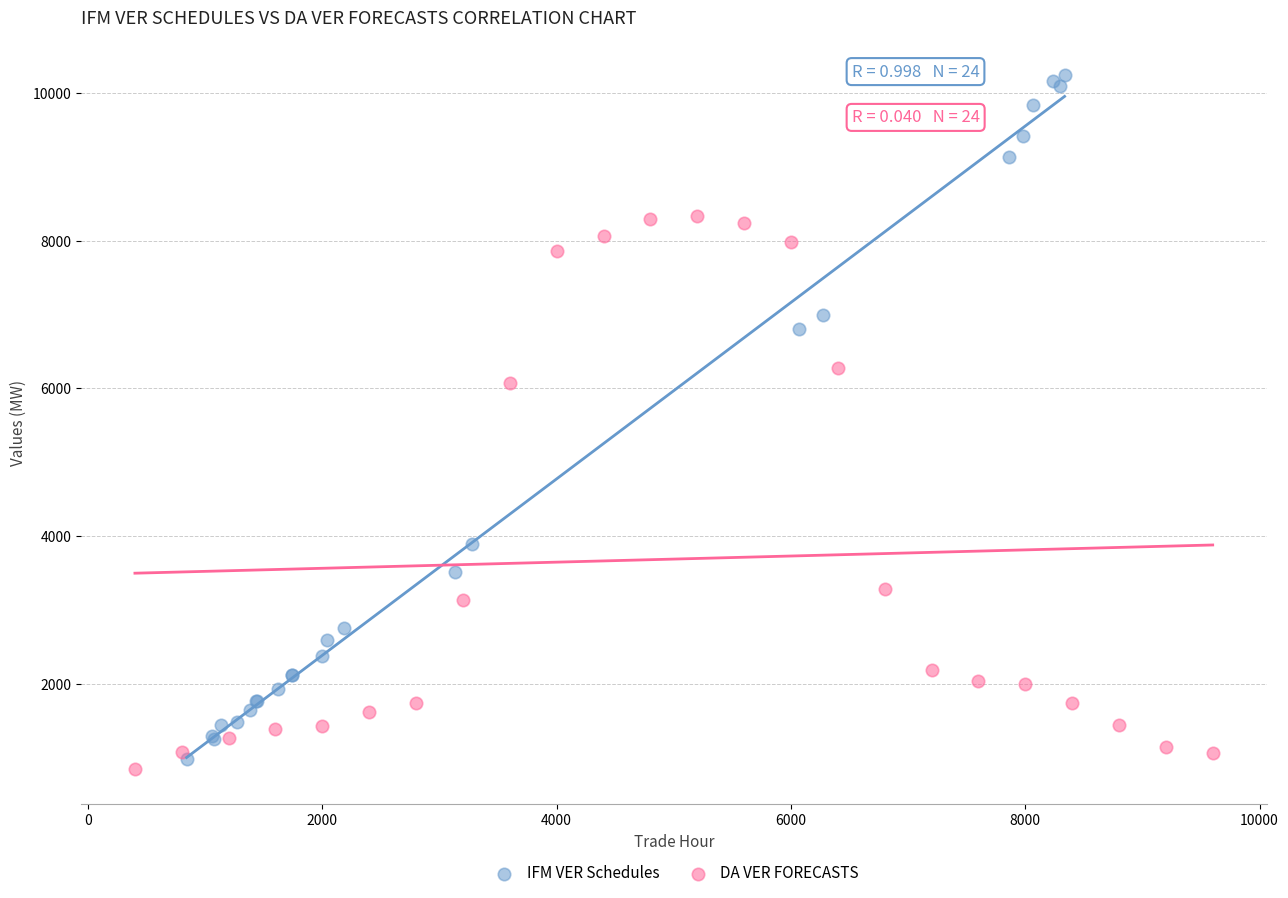

Which series contains the highest Y value?

IFM VER Schedules